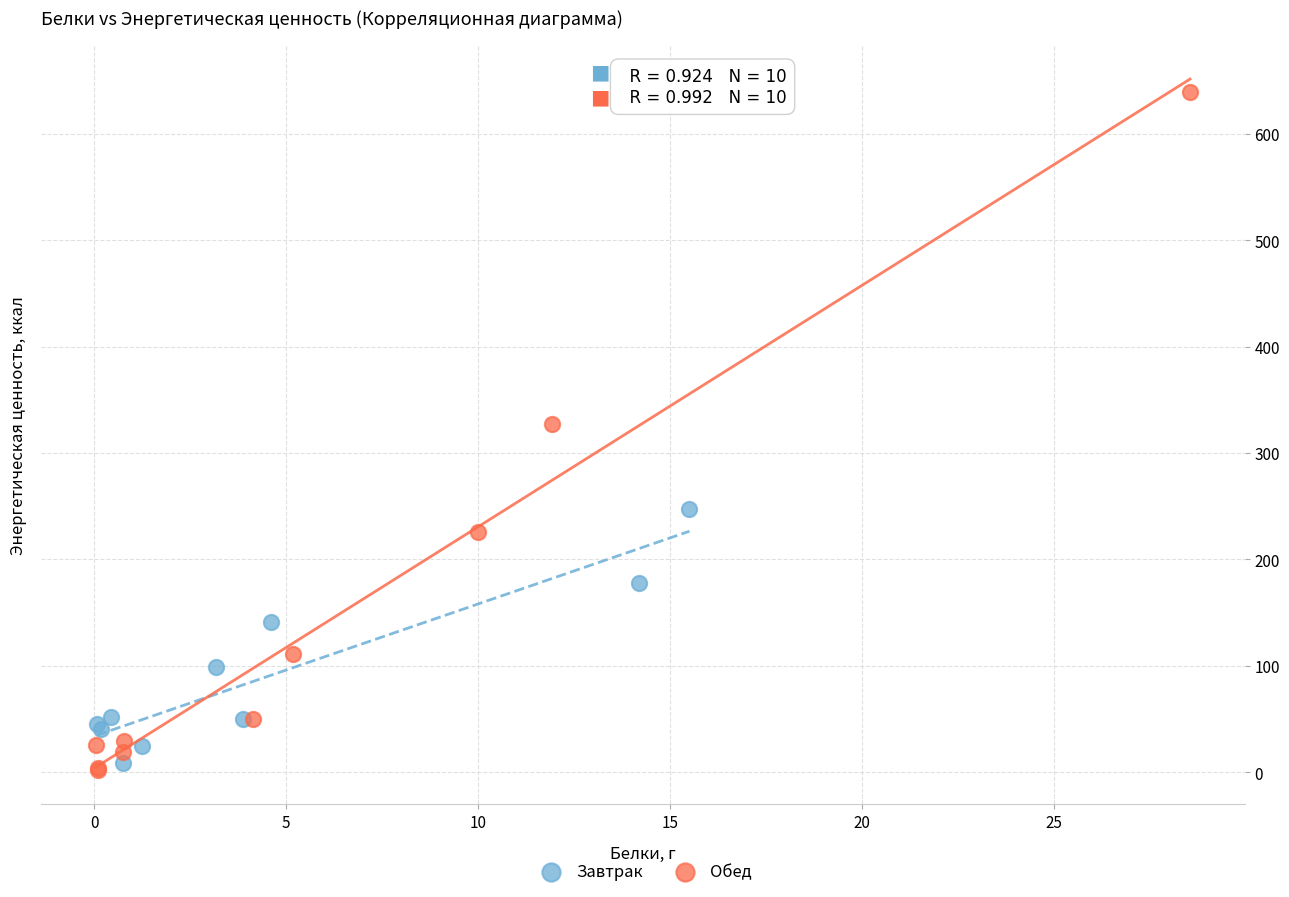

Which series has the largest Y range (max minus min)?

Обед